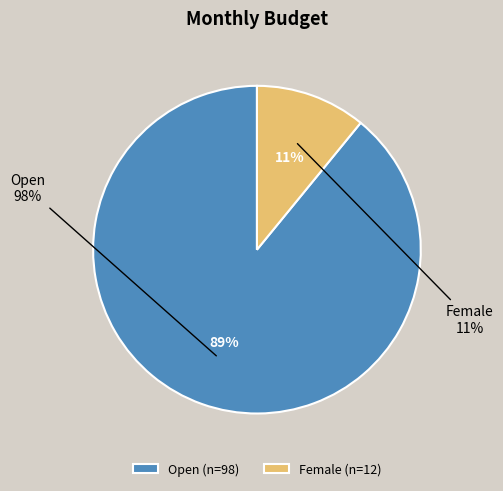

What percentage is the Female slice, to the nearest percent?

11%